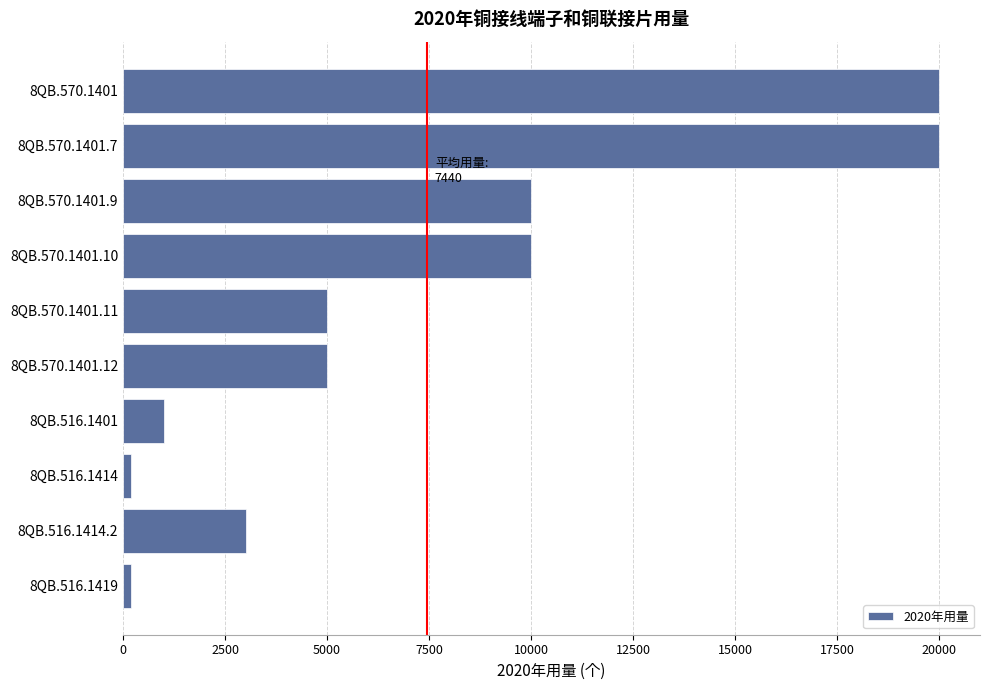

What is the ratio of the value at 8QB.570.1401.12 to the value at 8QB.516.1401?

5.0